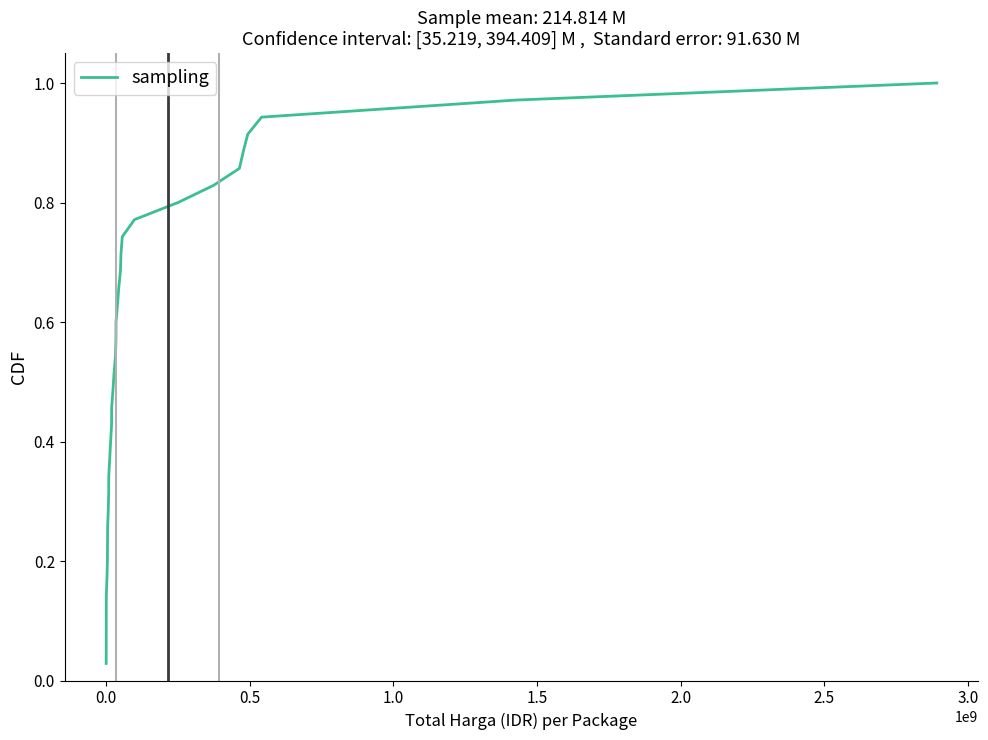

Does the chart display data point markers on the line(s)?

No